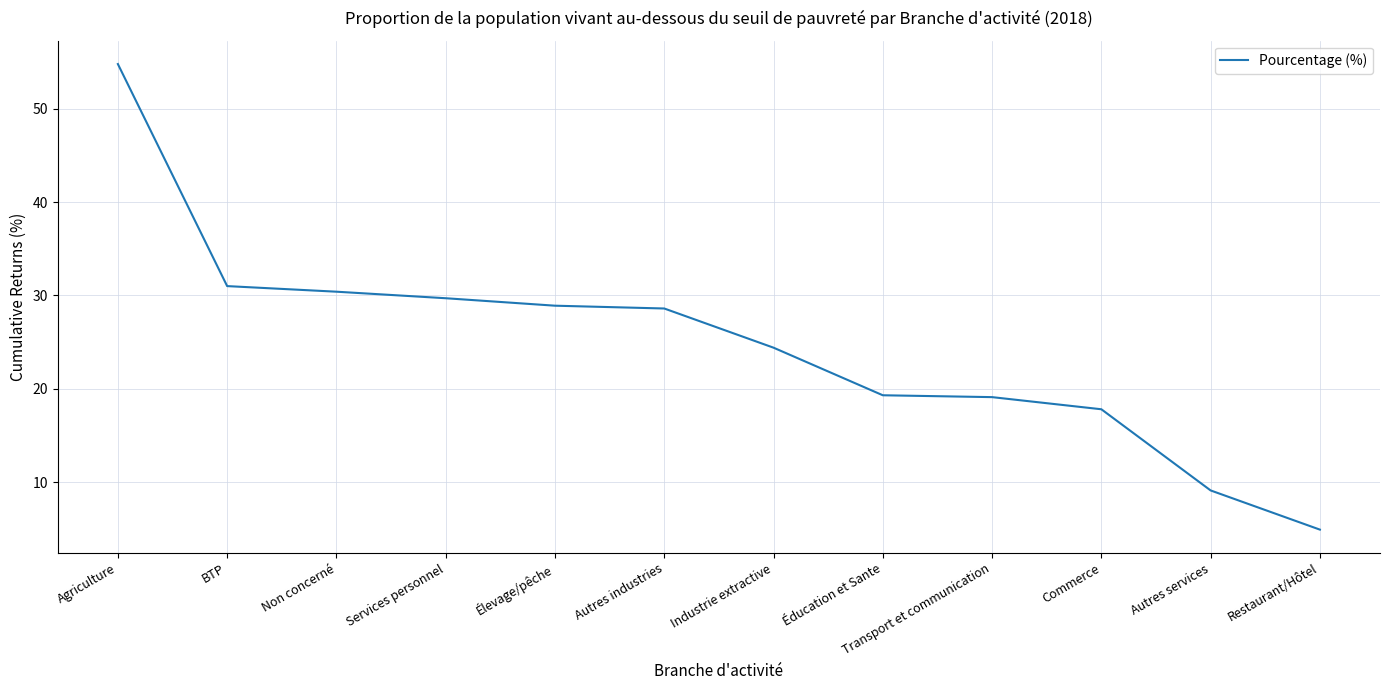

At which category does the chart reach its minimum across all series?

Restaurant/Hôtel